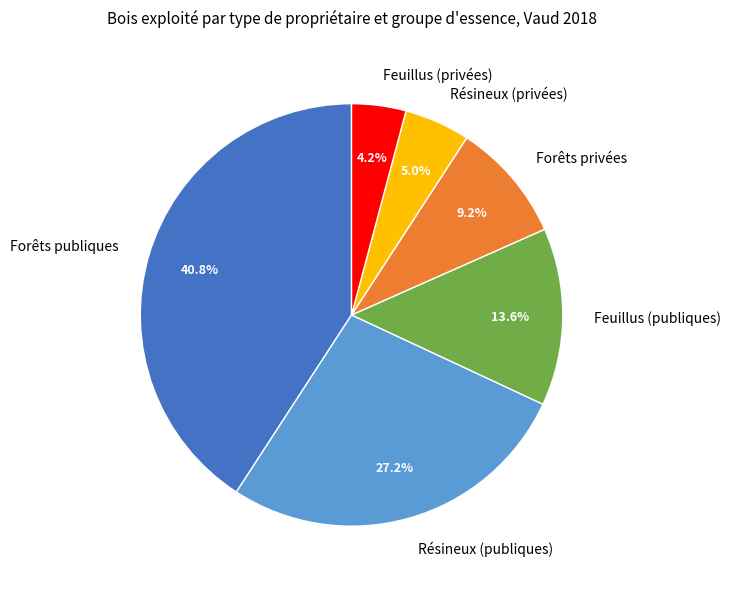

How many segments does this pie chart have?

6